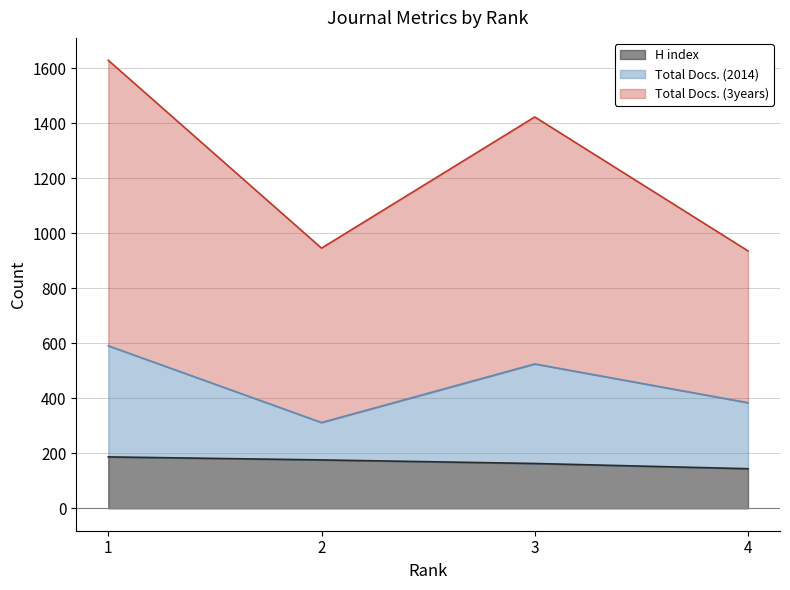

Reading left to right, list all the values displayed in this chart.

H index: 187	176	163	144
Total Docs. (2014): 591	312	525	384
Total Docs. (3years): 1629	946	1423	936